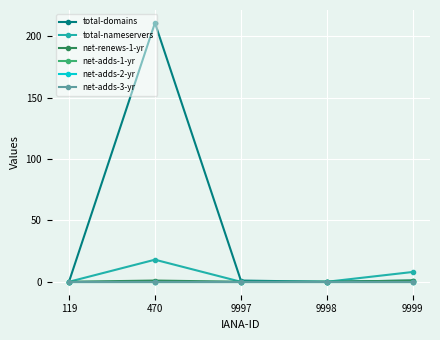

Is it true that total-nameservers equals 0 at 9998?

True